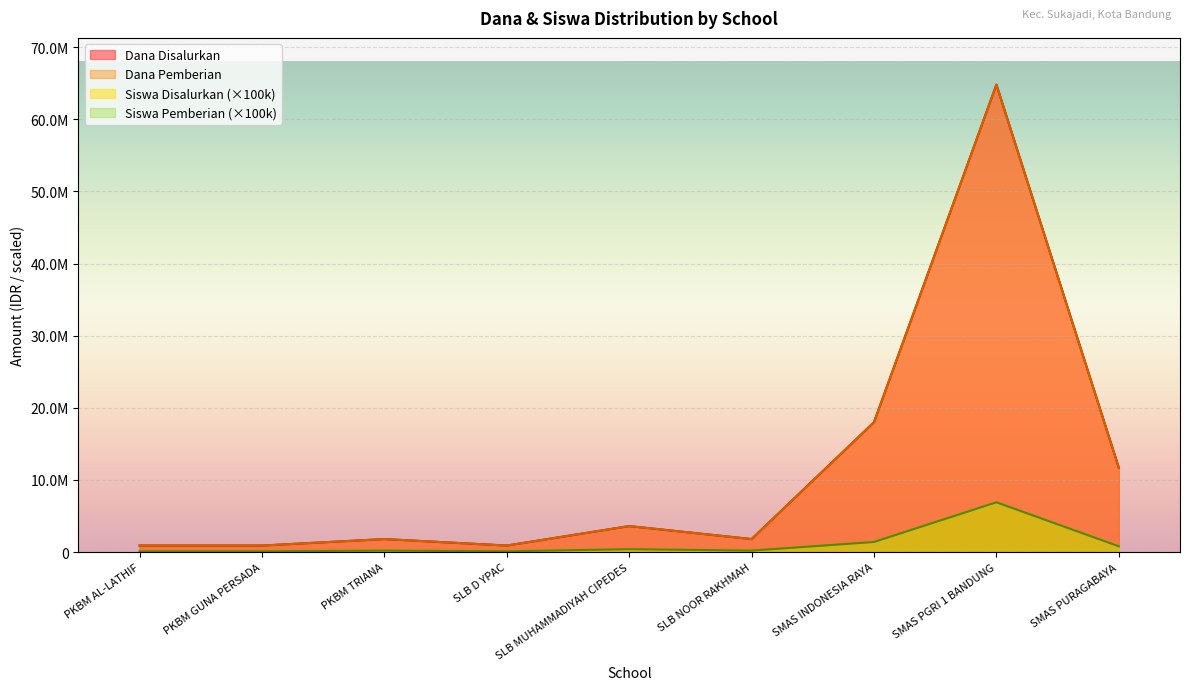

Which series changed the most between PKBM AL-LATHIF and PKBM GUNA PERSADA?

Dana Disalurkan